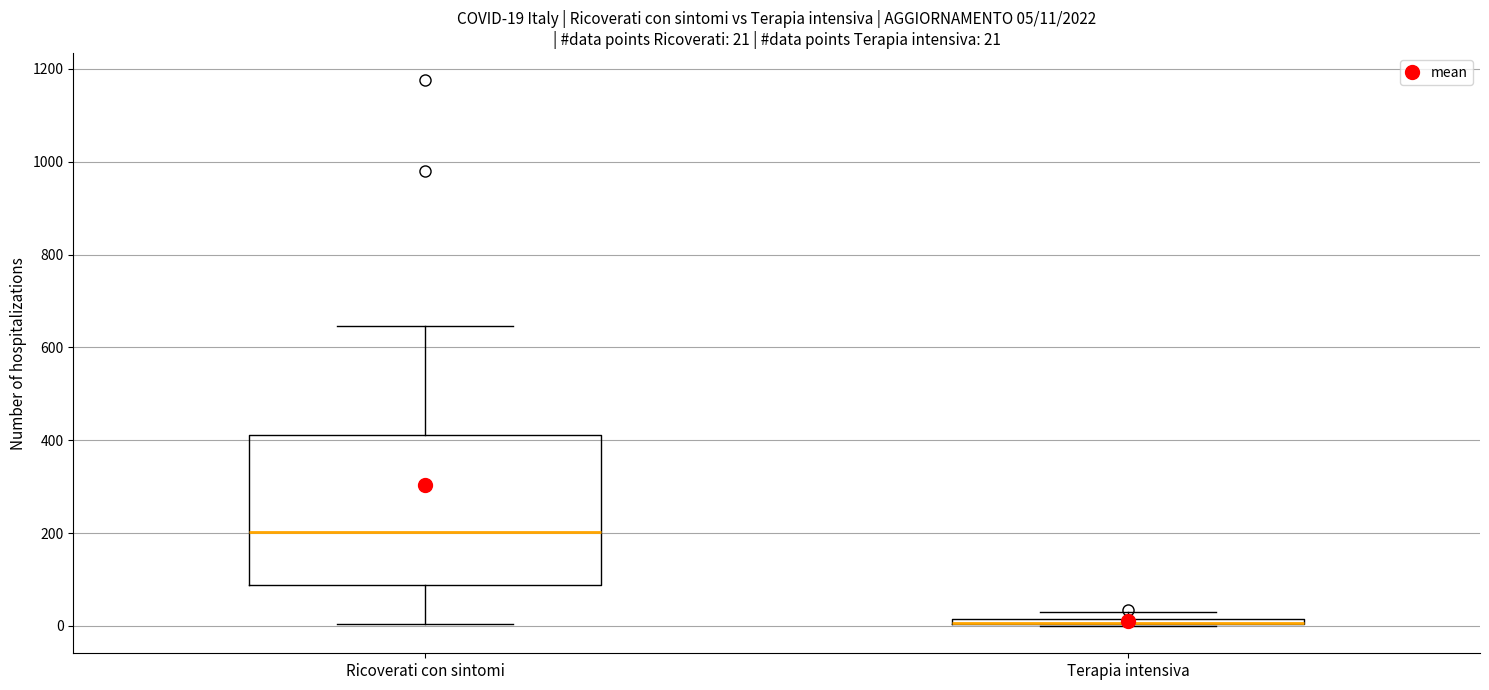

Comparing the boxes themselves (not the whiskers), which one is the tallest?

Ricoverati con sintomi